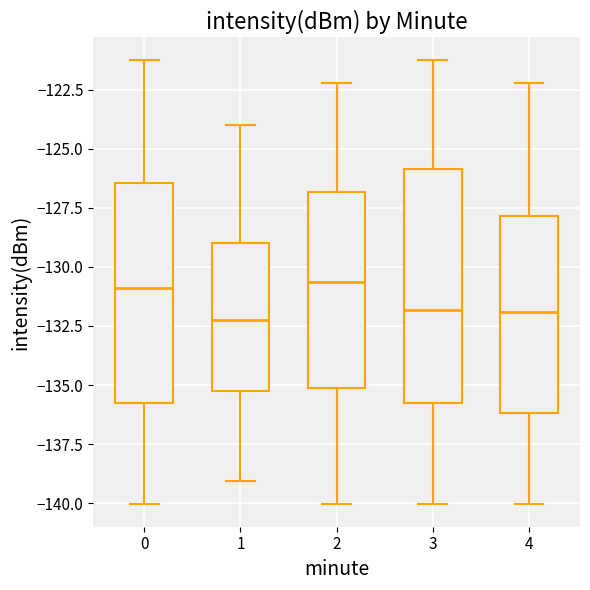

Where does the lower whisker of the box at x = 4 end on the y-axis? The values are not printed on the chart, so give them approximately, as read against the axis.

-140.0